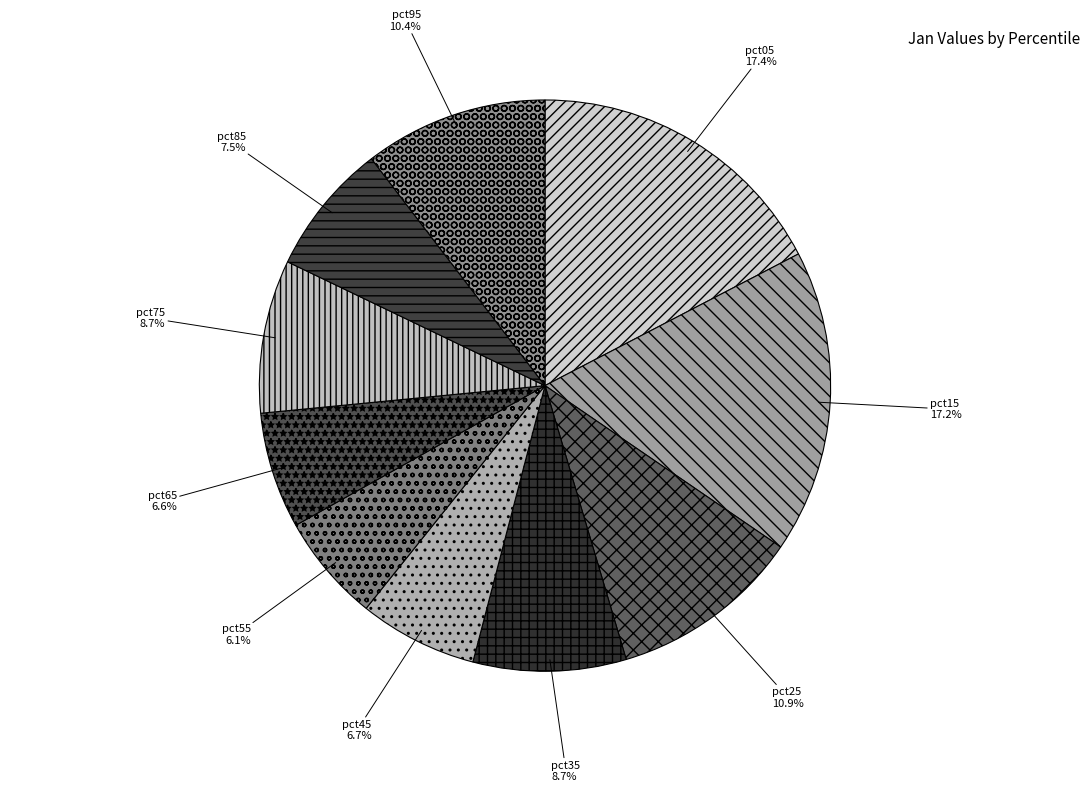

To the nearest percent, what is the difference between the pct35 and pct55 slice percentages?

3%